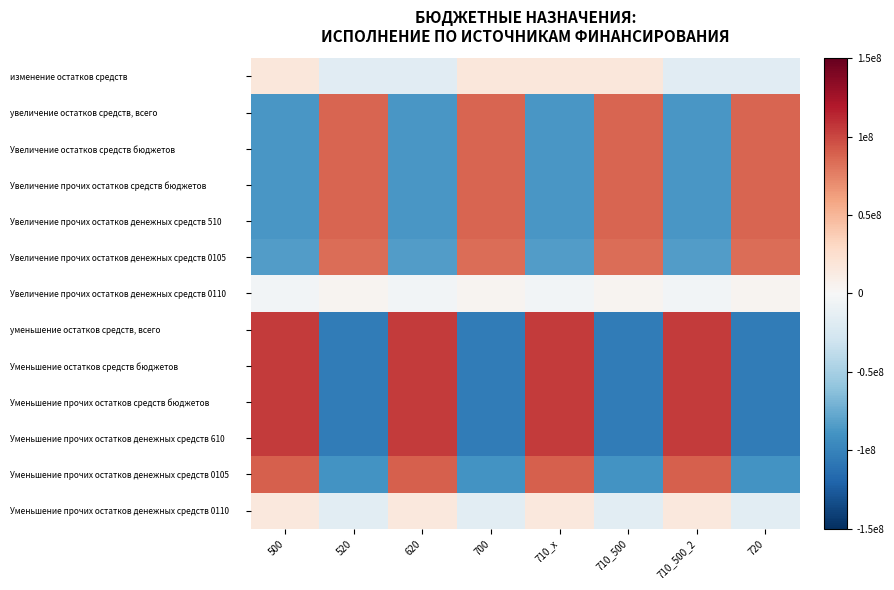

Which label corresponds to the largest value in the chart?

500